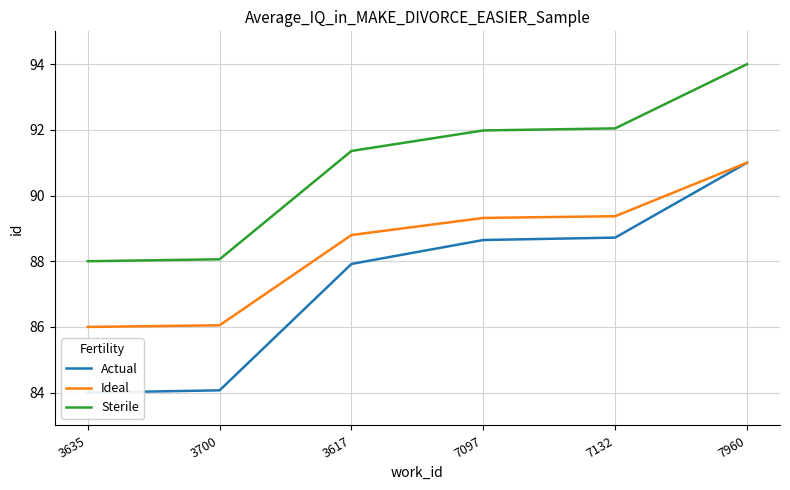

How many lines are shown in the chart?

3